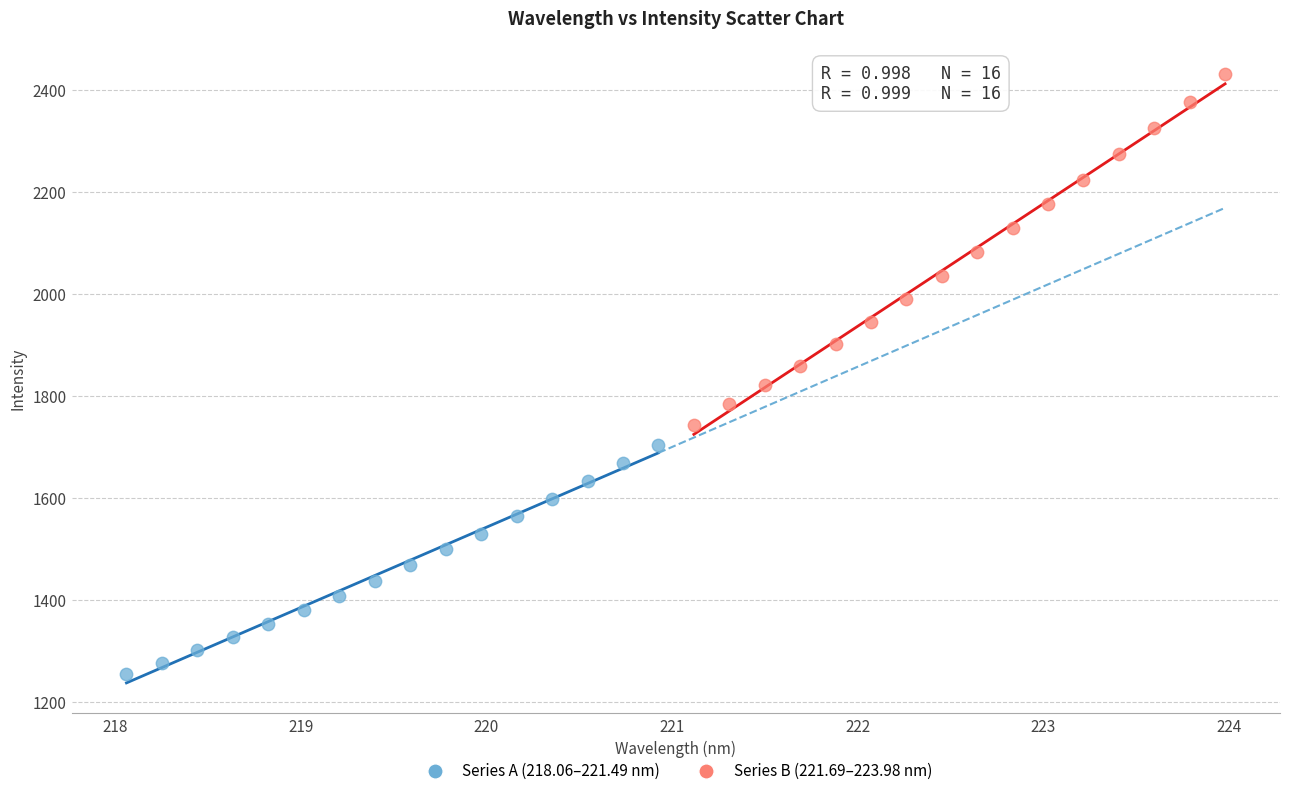

Which series has the widest spread of Y values?

Series B (221.69–223.98 nm)